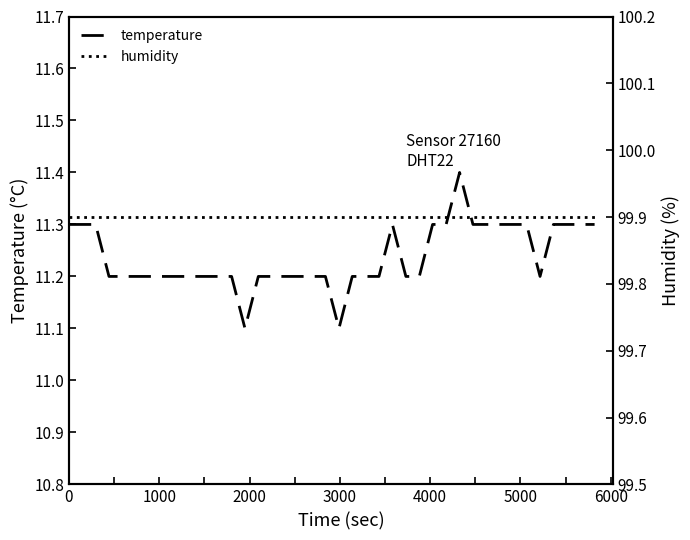

What is the sum of all temperature values?

449.5